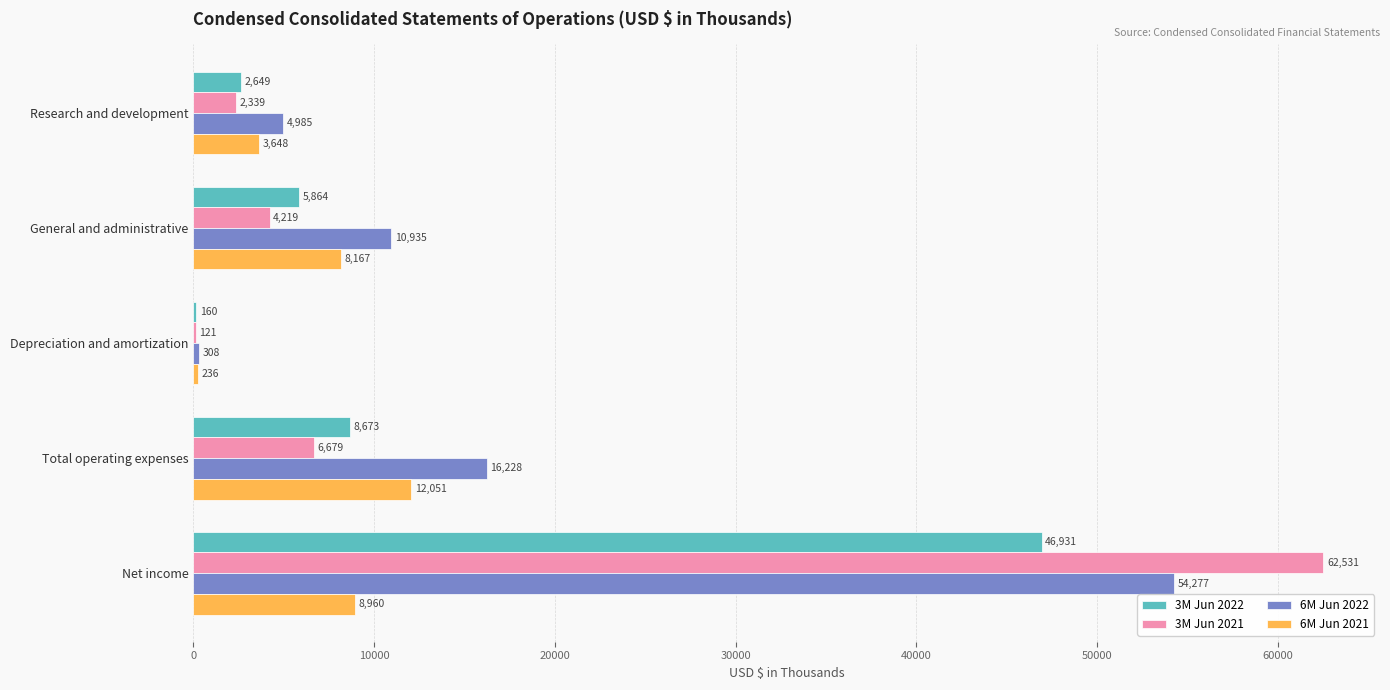

What is the sum of the 3M Jun 2022 values at Total operating expenses and Research and development?

11322